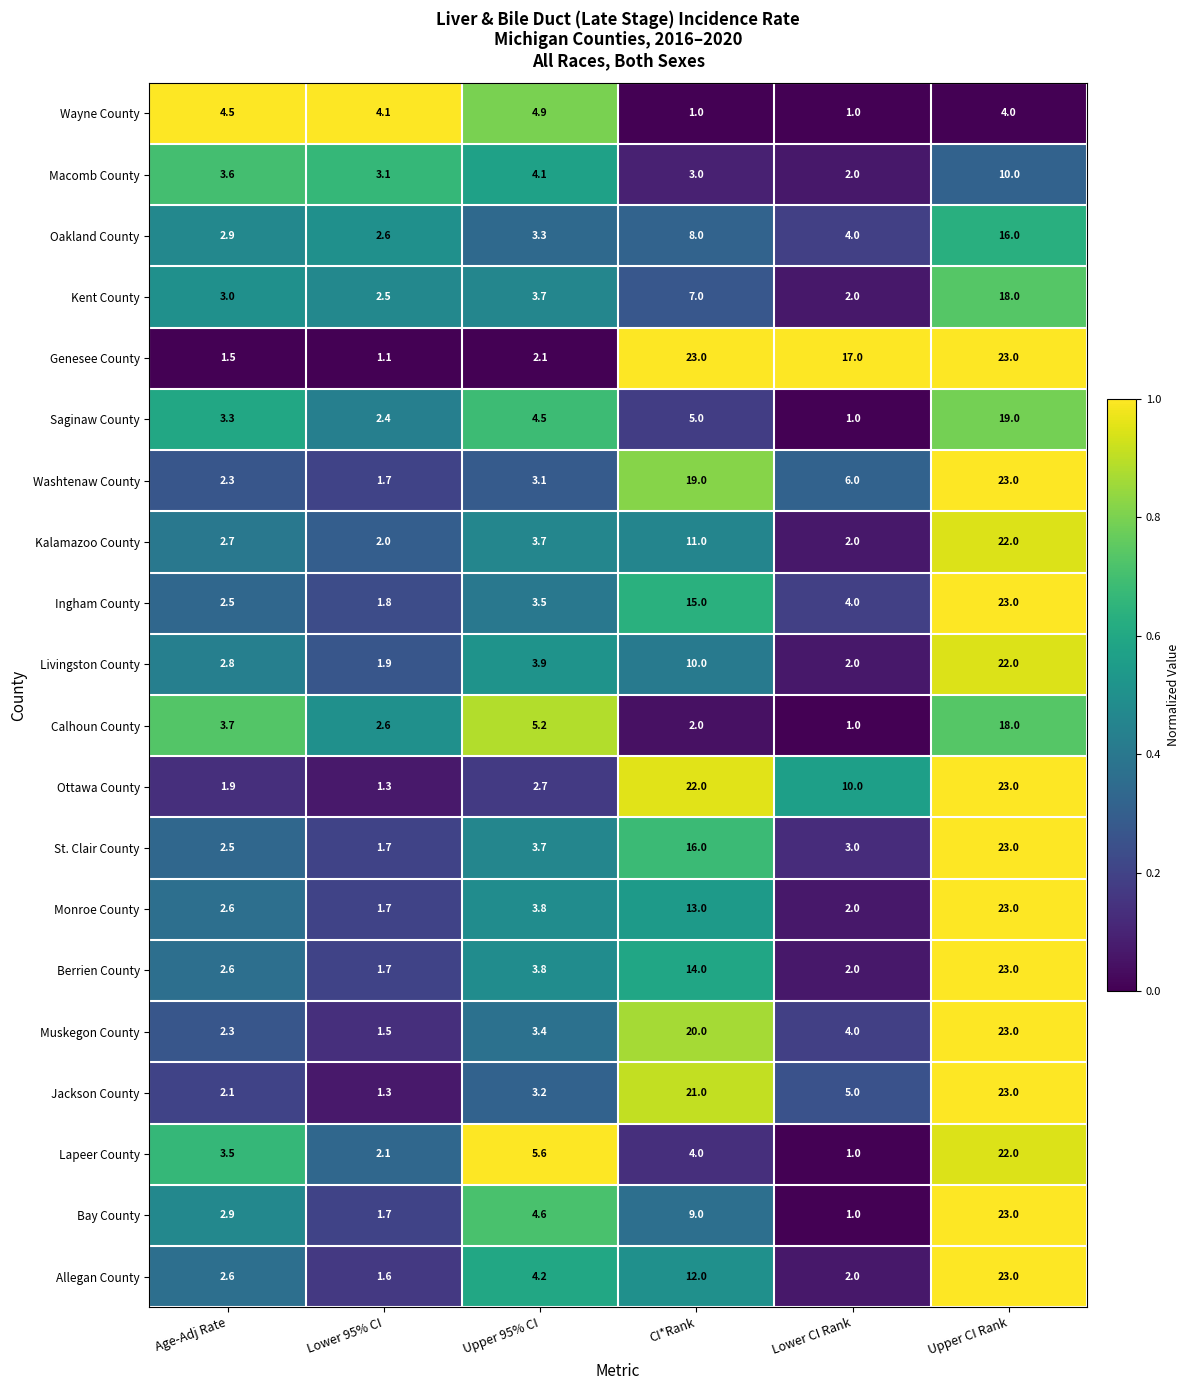

At which category is the sum across all series the highest?

Upper CI Rank